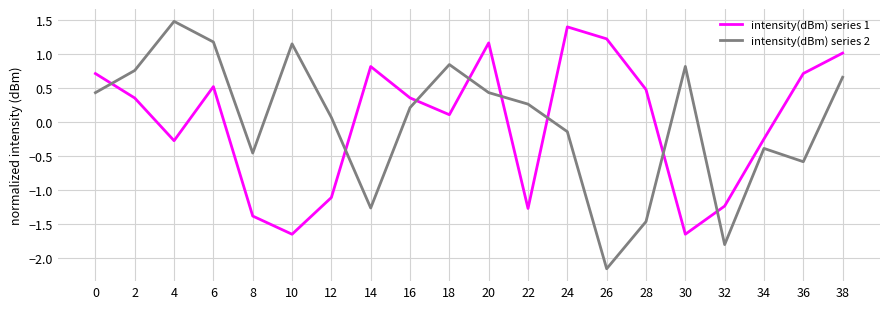

Is the value of intensity(dBm) series 1 at 14 greater than the value of intensity(dBm) series 2 at 20?

Yes